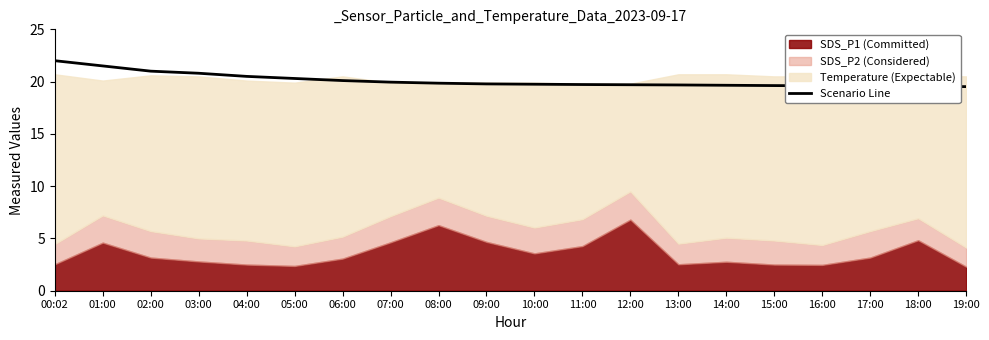

Which label corresponds to the largest value in the chart?

00:02